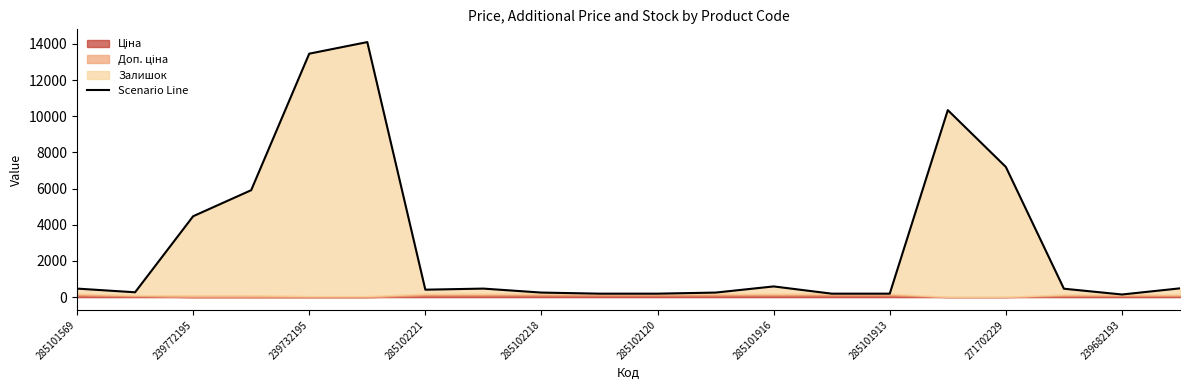

The chart shows a value of 193.3 at 285102120. True or false?

True